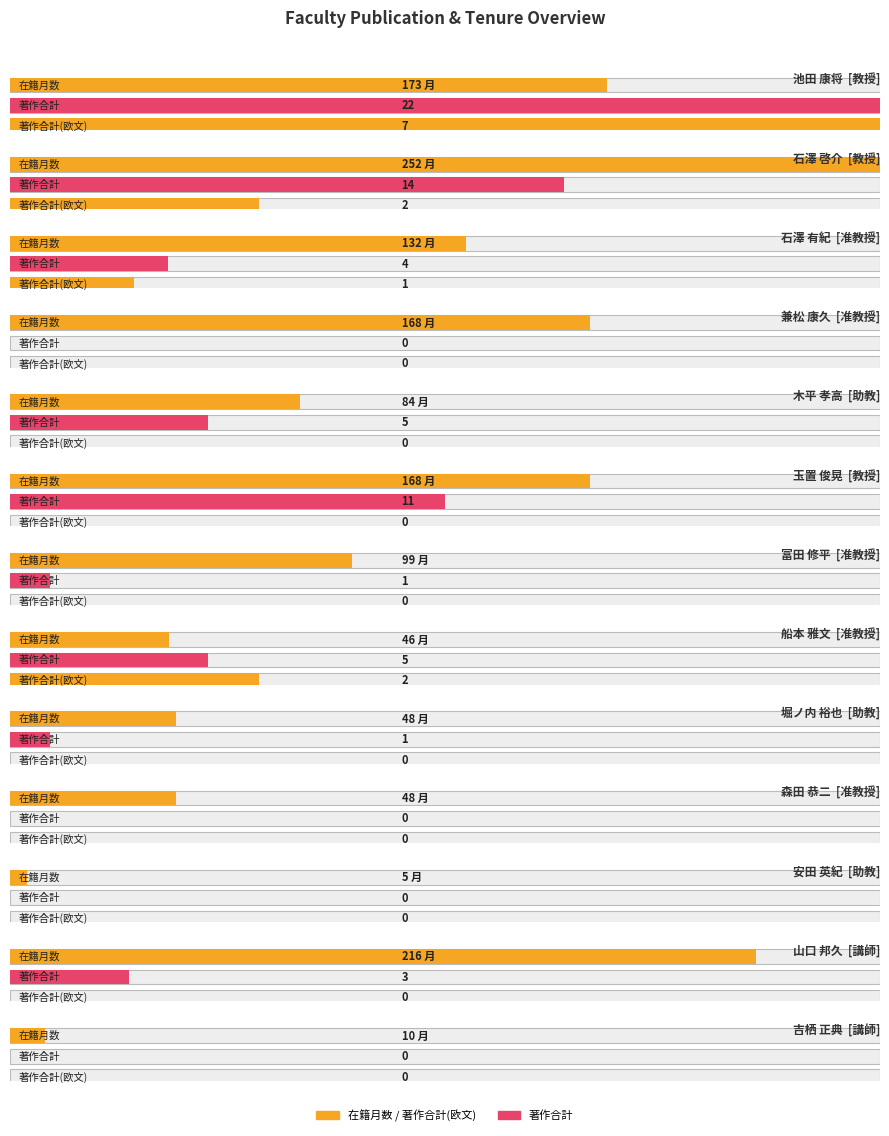

Which series has the widest spread of values?

在籍月数